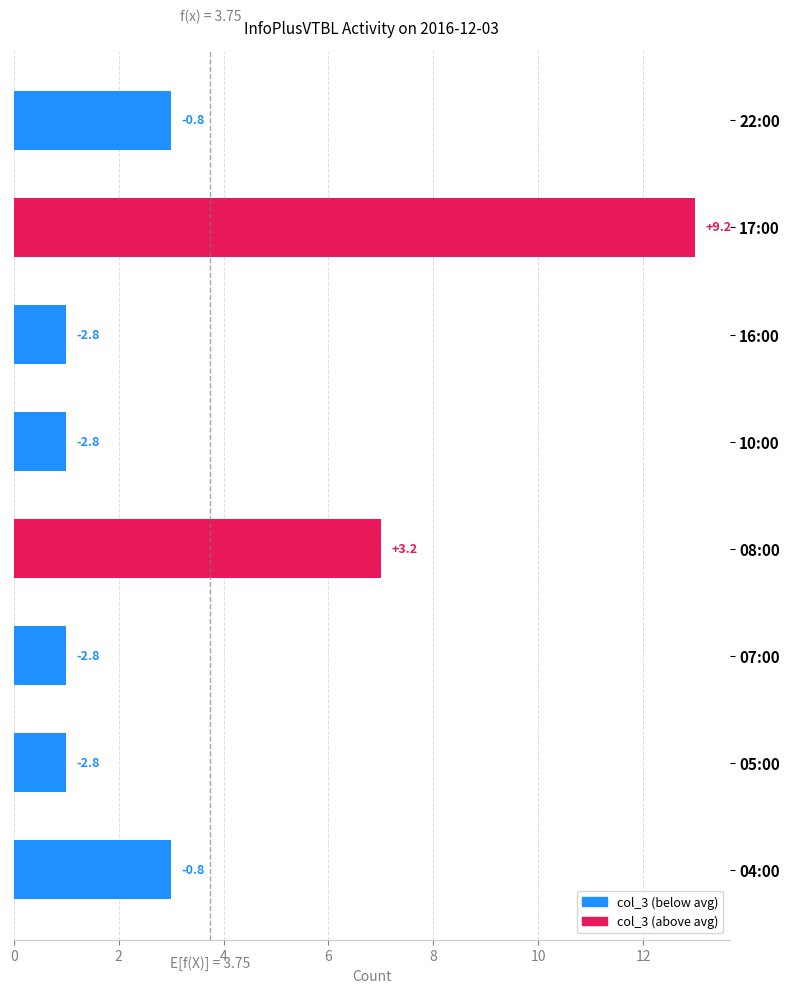

What is the sum of all values?

30